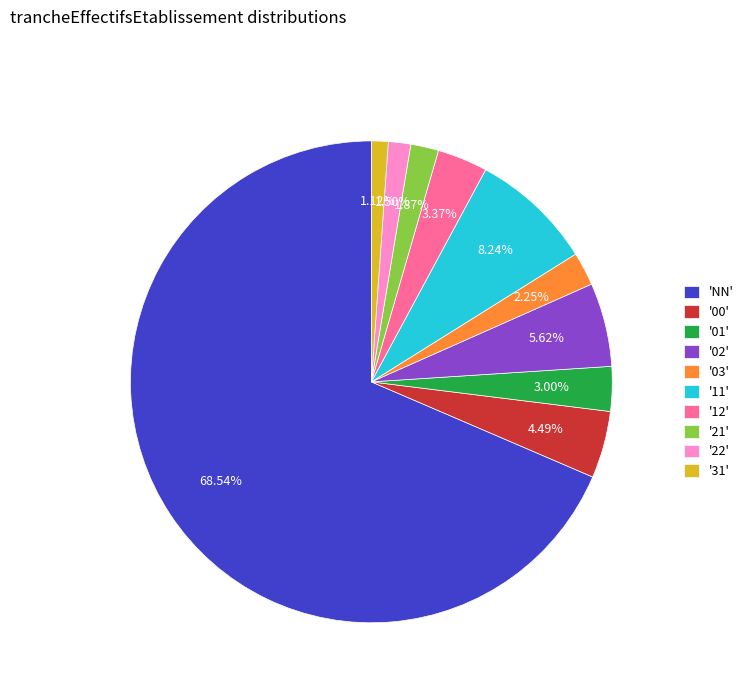

Is there any slice that represents more than half of the pie?

Yes